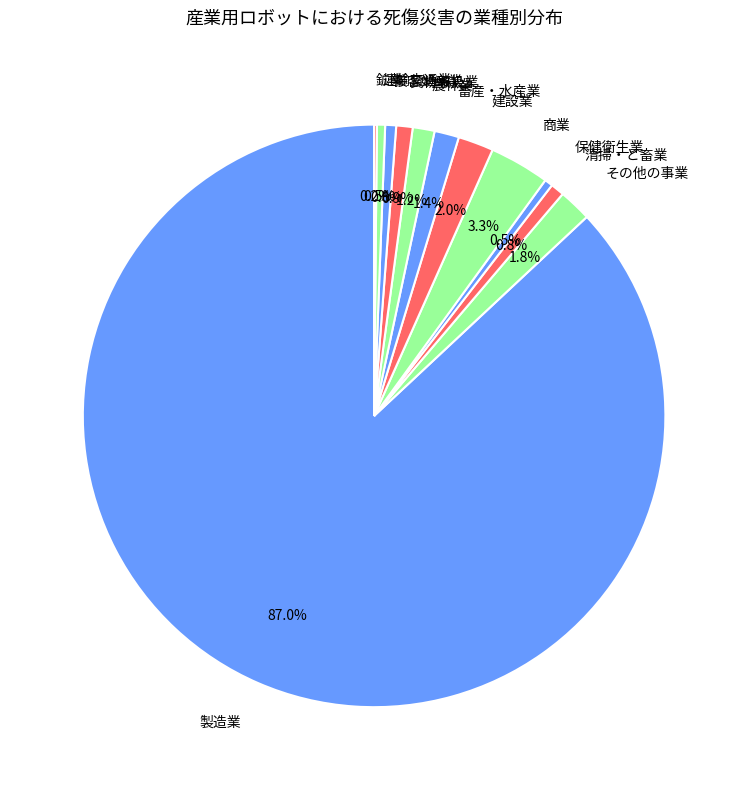

Is the sum of 建設業 and 運輸交通業 greater than half?

No